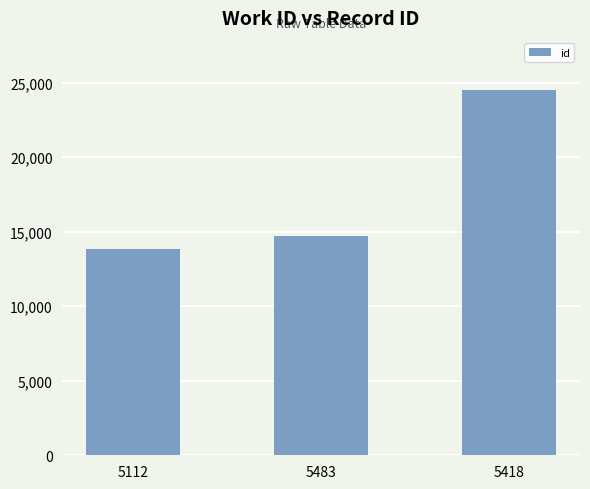

Read the value at 5112.

13829